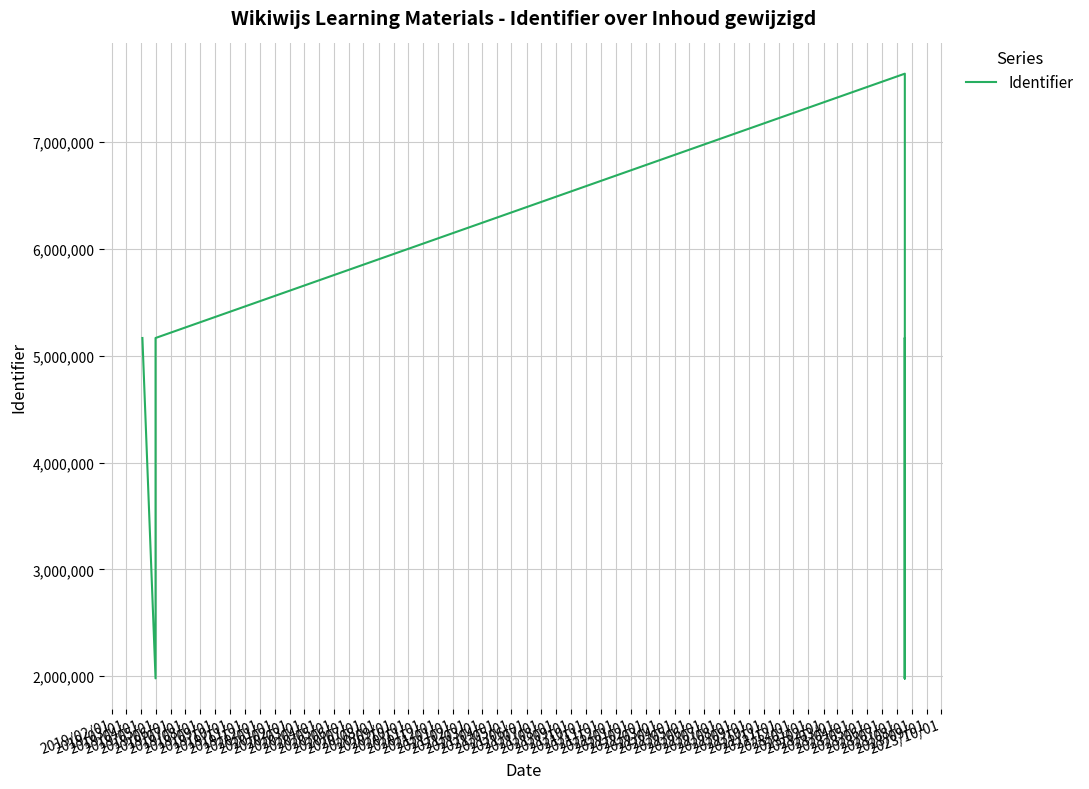

Does the chart have visible grid lines?

Yes